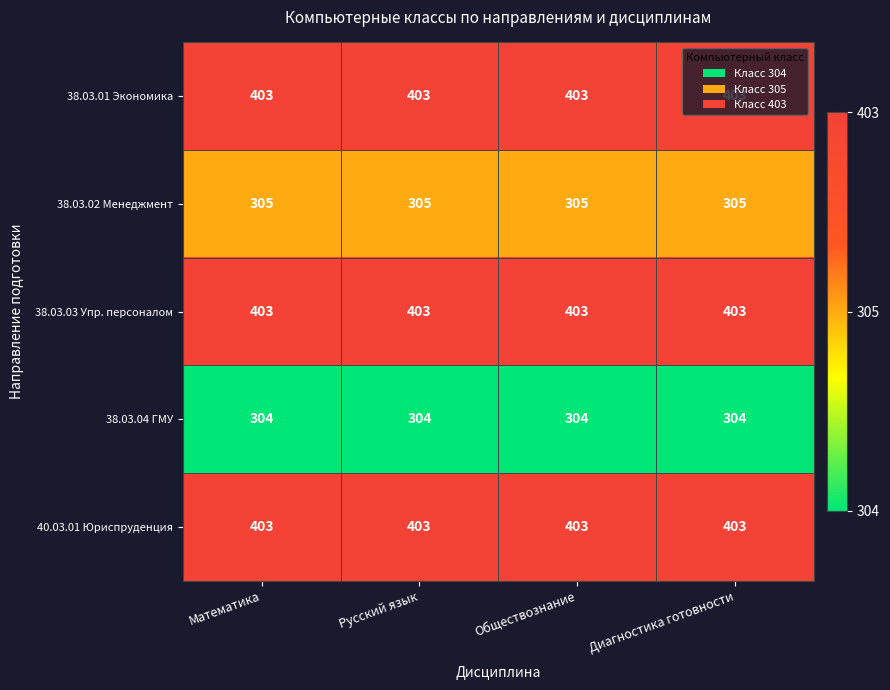

What is the maximum value shown in the chart?

403